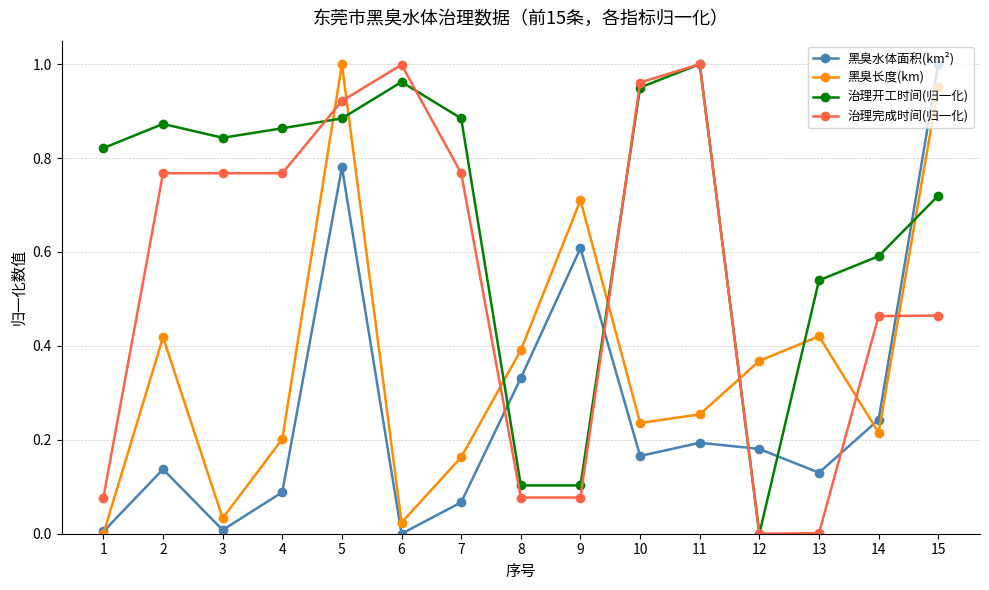

Where is 治理开工时间(归一化) nearest to the value 0?

12